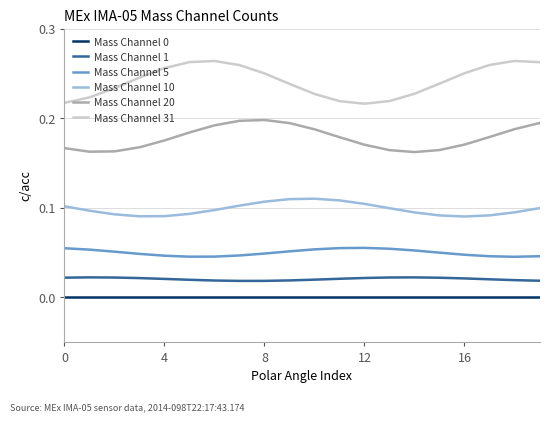

True or false: Mass Channel 10 and Mass Channel 0 intersect in this chart.

False